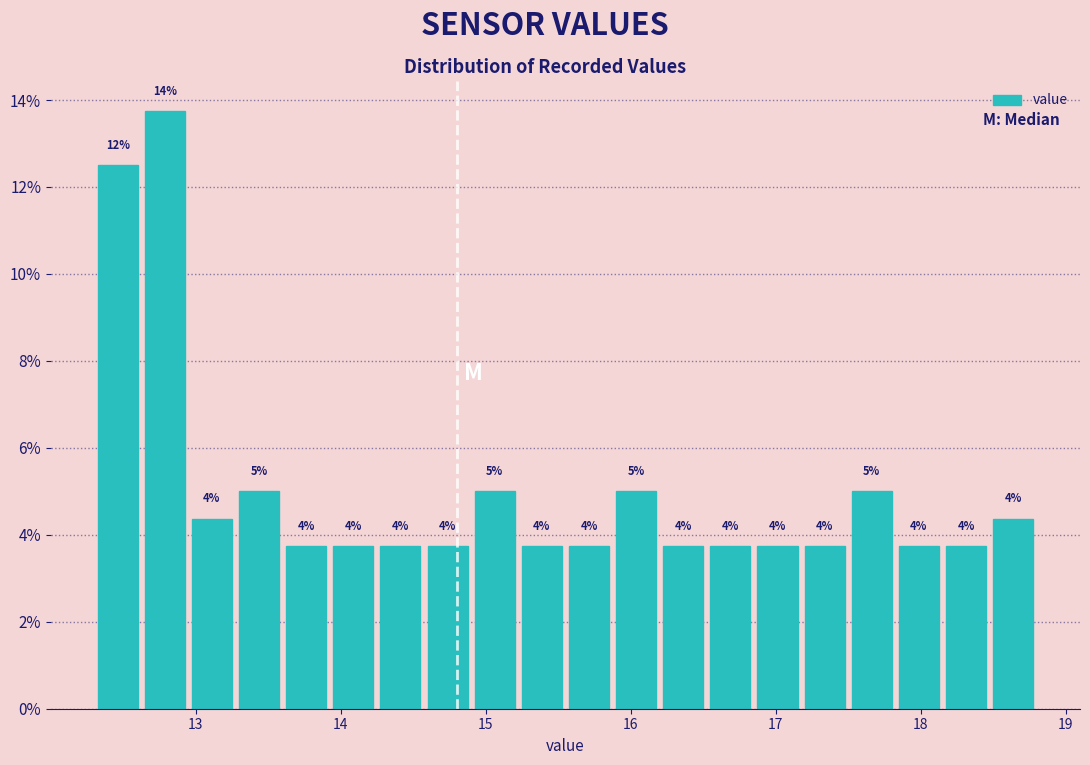

Read against the x-axis, roughly where is the centre of the tallest bar?

12.8